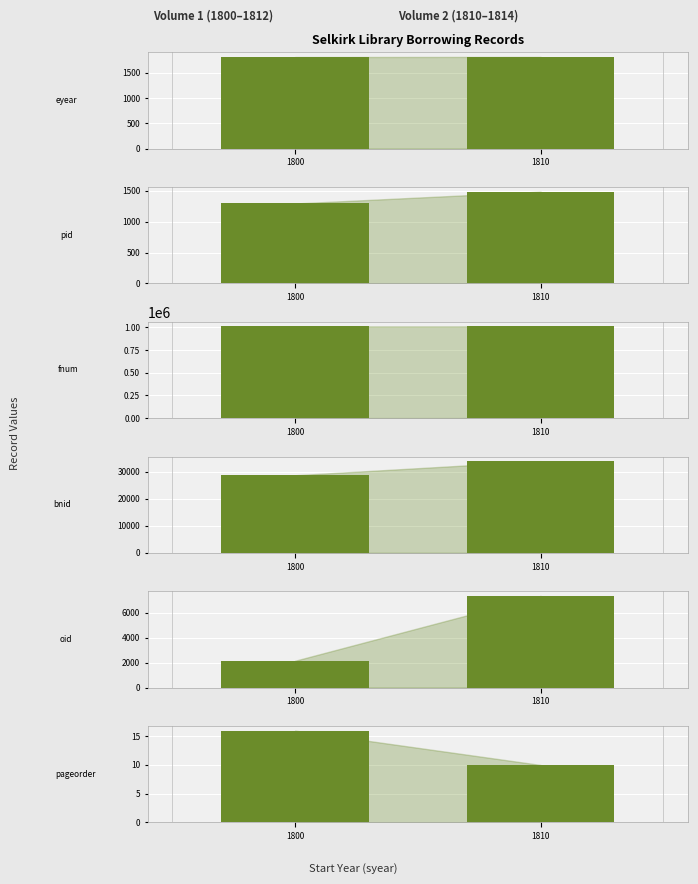

Which series has the largest total across all categories?

fnum